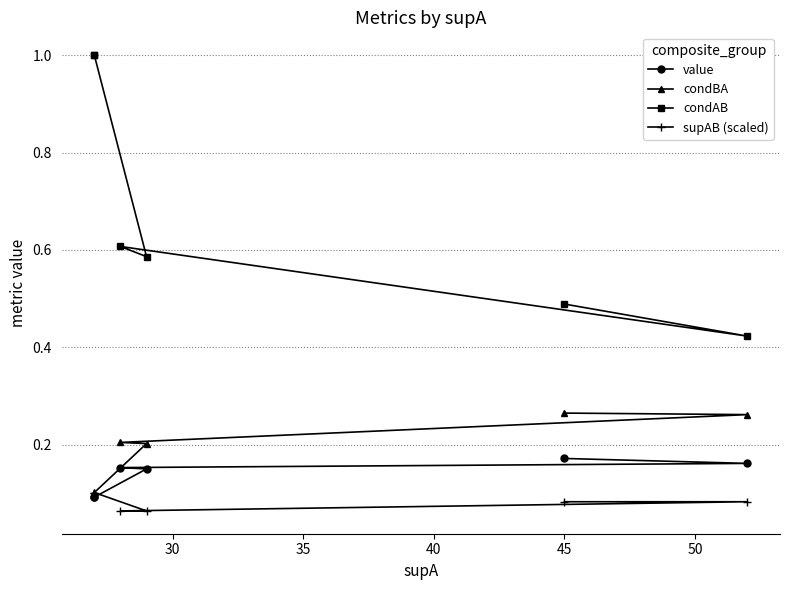

What are all the series names shown in the legend?

value, condBA, condAB, supAB (scaled)